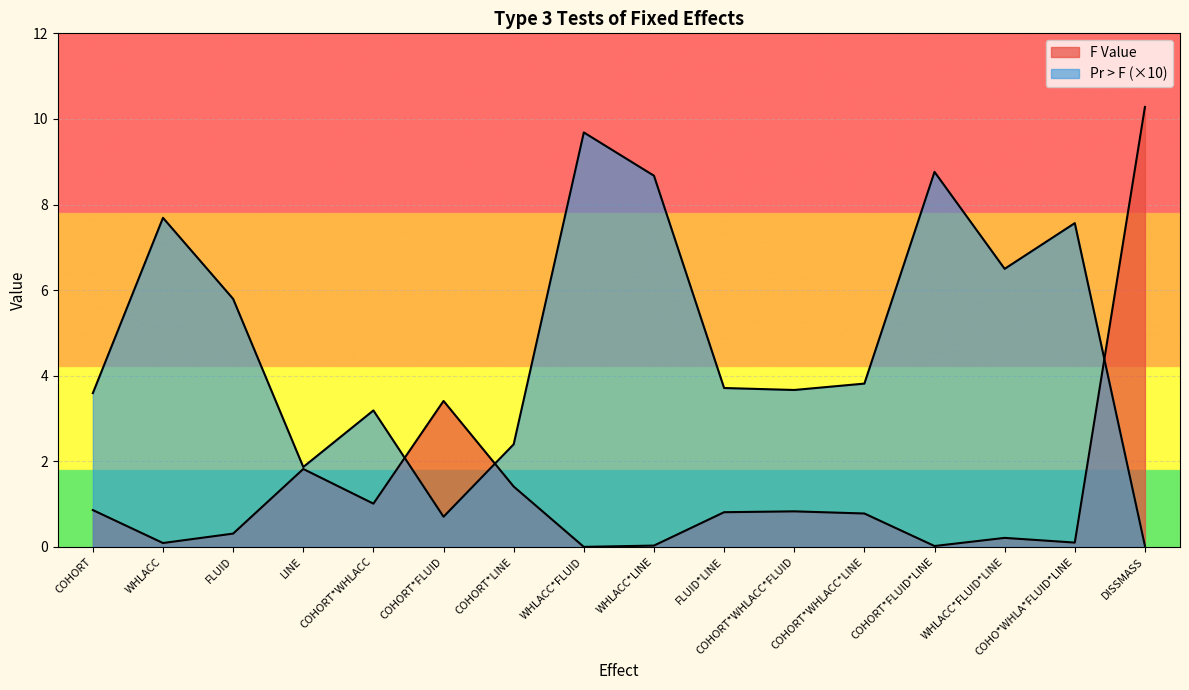

Reading left to right, list all the values displayed in this chart.

F Value: COHORT=0.9	WHLACC=0.1	FLUID=0.3	LINE=1.8	COHORT*WHLACC=1.0	COHORT*FLUID=3.4	COHORT*LINE=1.4	WHLACC*FLUID=0.0	WHLACC*LINE=0.0	FLUID*LINE=0.8	COHORT*WHLACC*FLUID=0.8	COHORT*WHLACC*LINE=0.8	COHORT*FLUID*LINE=0.0	WHLACC*FLUID*LINE=0.2	COHO*WHLA*FLUID*LINE=0.1	DISSMASS=10.3
Pr > F: COHORT=3.6	WHLACC=7.7	FLUID=5.8	LINE=1.9	COHORT*WHLACC=3.2	COHORT*FLUID=0.7	COHORT*LINE=2.4	WHLACC*FLUID=9.7	WHLACC*LINE=8.7	FLUID*LINE=3.7	COHORT*WHLACC*FLUID=3.7	COHORT*WHLACC*LINE=3.8	COHORT*FLUID*LINE=8.8	WHLACC*FLUID*LINE=6.5	COHO*WHLA*FLUID*LINE=7.6	DISSMASS=0.0